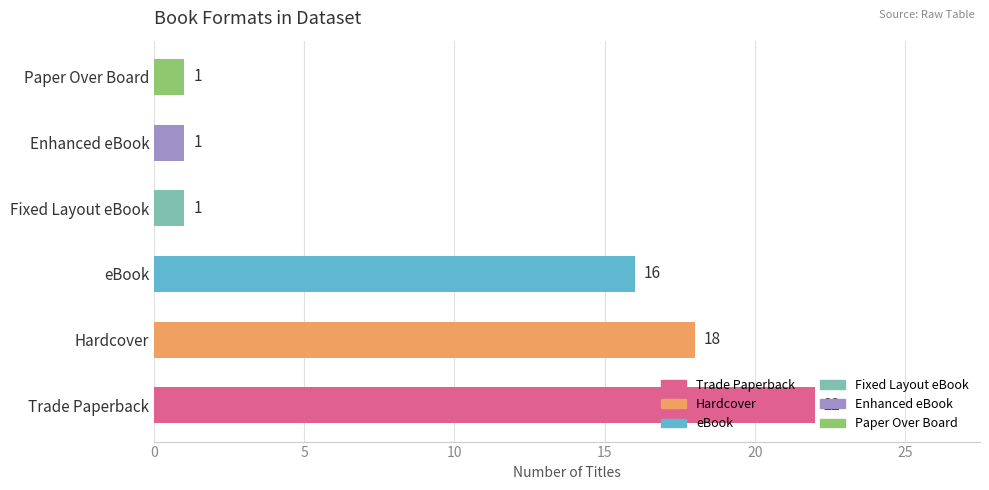

What is the maximum value shown in the chart?

22